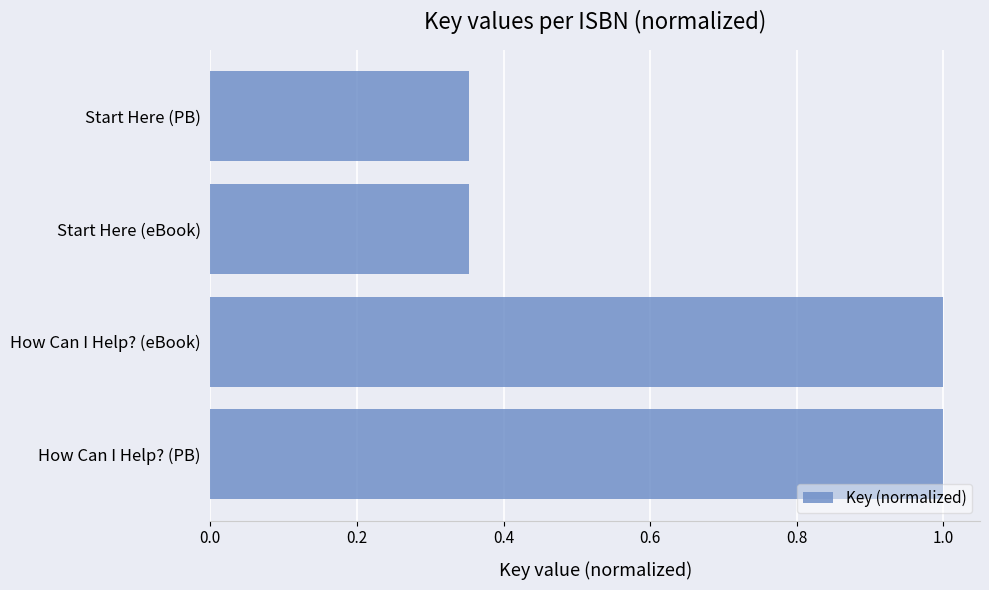

How many bars are there in total?

4